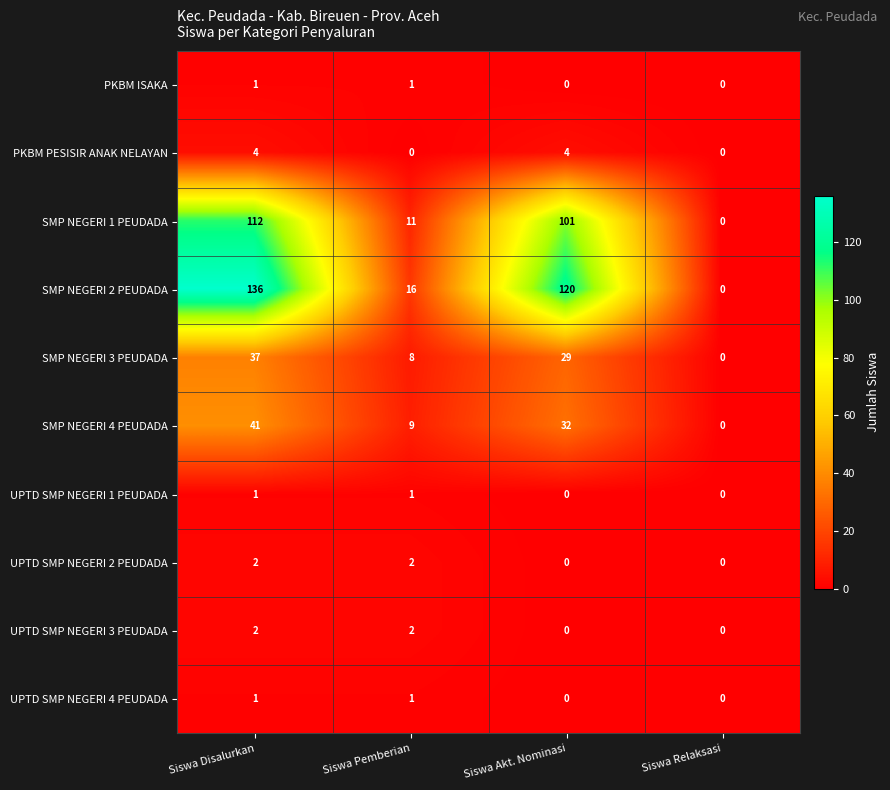

Is it true that PKBM PESISIR ANAK NELAYAN equals 0 at Siswa Relaksasi?

True